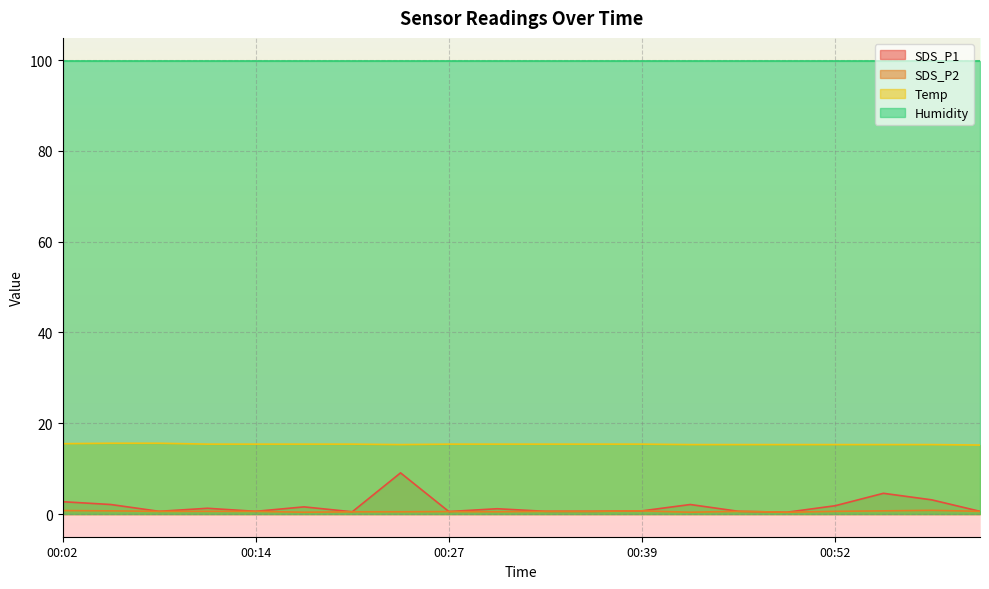

Which series has the widest spread of values?

SDS_P1